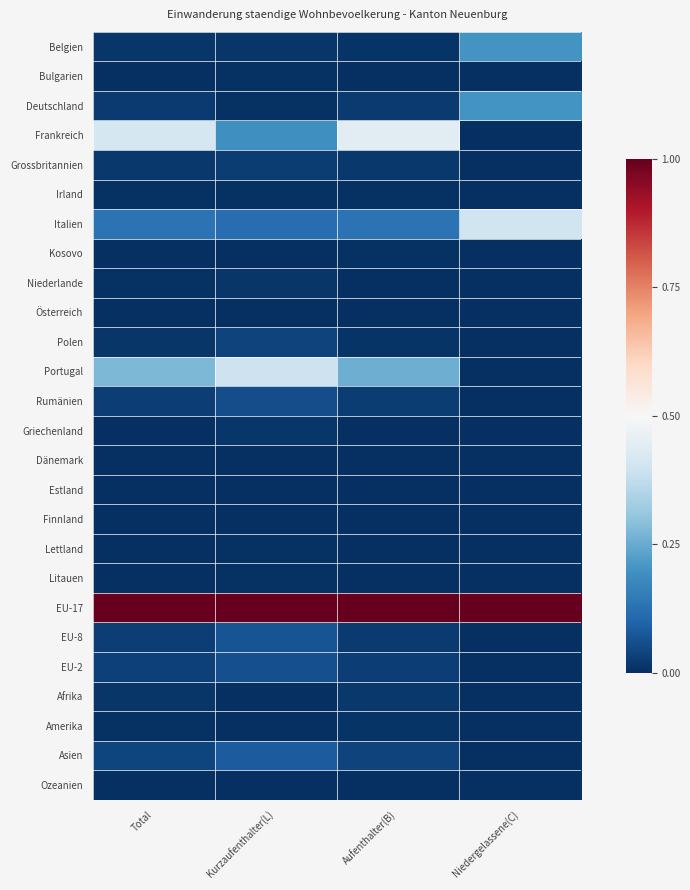

At which category is the sum across all series the highest?

Kurzaufenthalter(L)